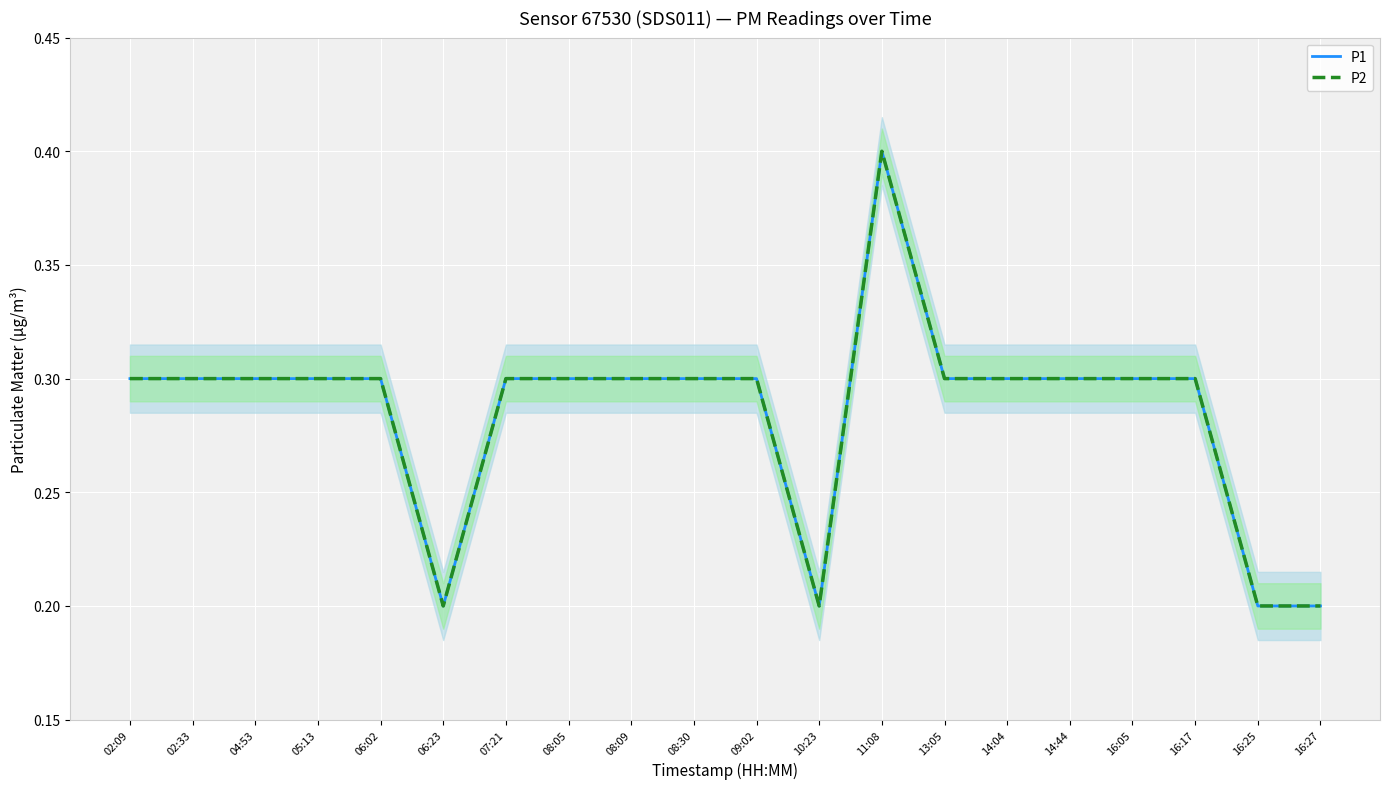

Where is the first local minimum for P2?

06:23